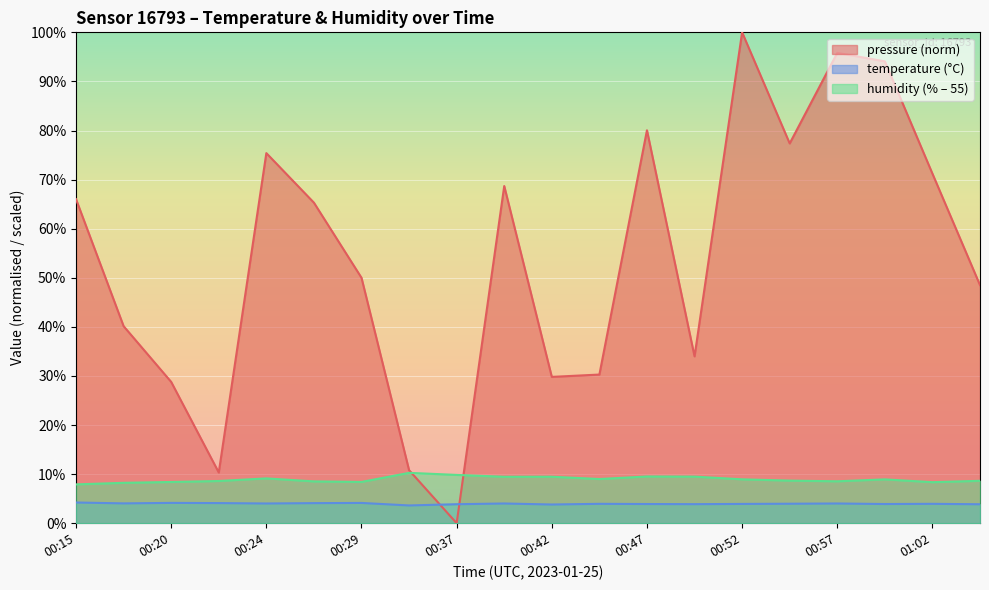

At which category does temperature reach its first local peak?

00:20